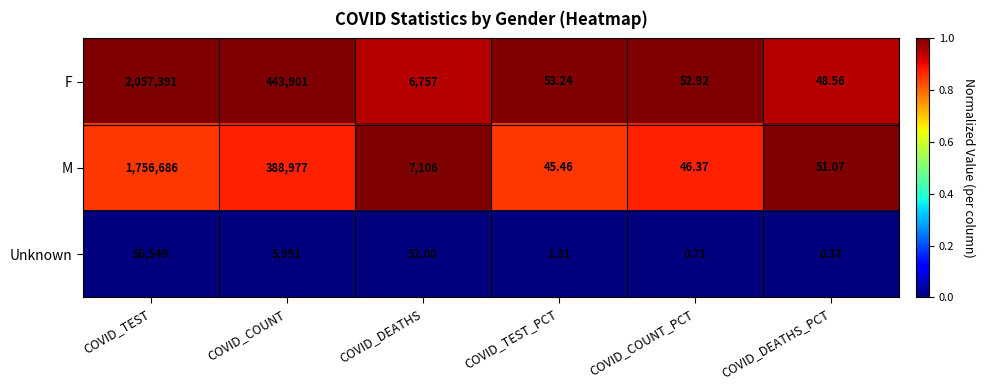

Rank the series by their maximum value, from lowest to highest.

Unknown, M, F